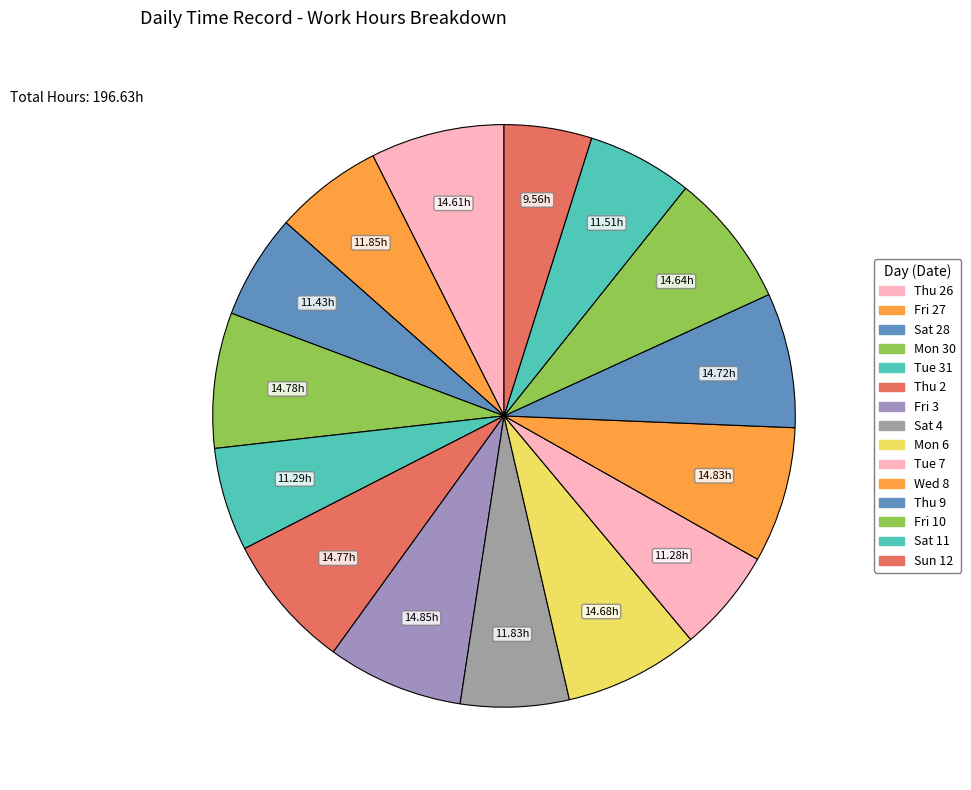

Which category has the biggest portion of the pie?

Fri 3